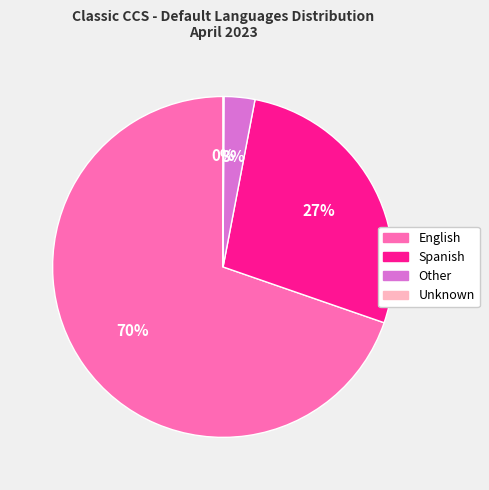

Approximately how many times larger is the value at Spanish compared to English?

0.4